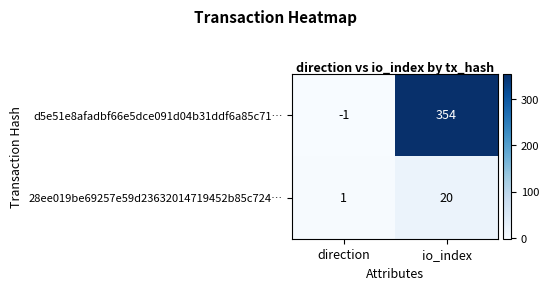

Read the 28ee019be69257e59d23632014719452b85c724… value at io_index.

20